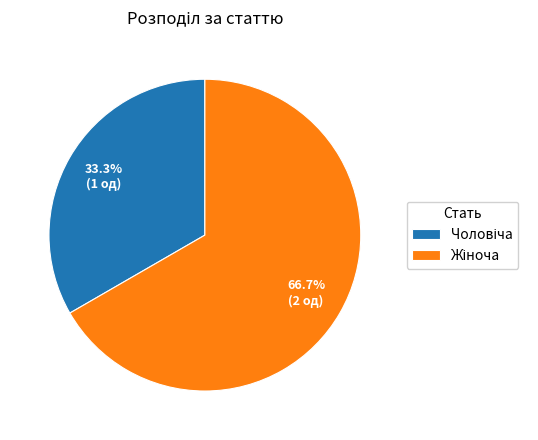

To the nearest percent, what is the difference between the largest and smallest slice percentages?

33%